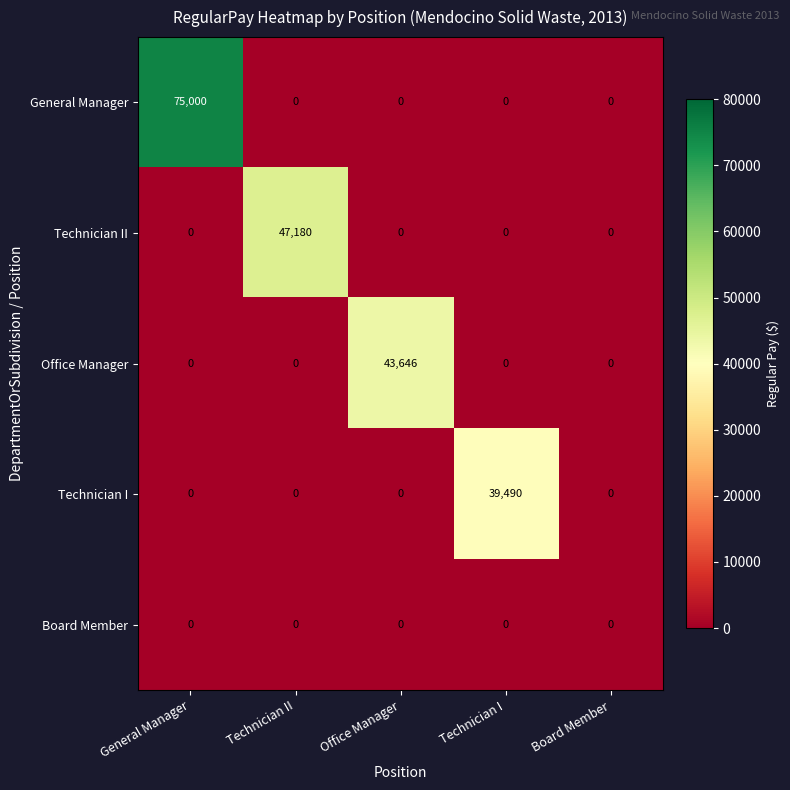

What is the total value across all series at Technician I?

39490